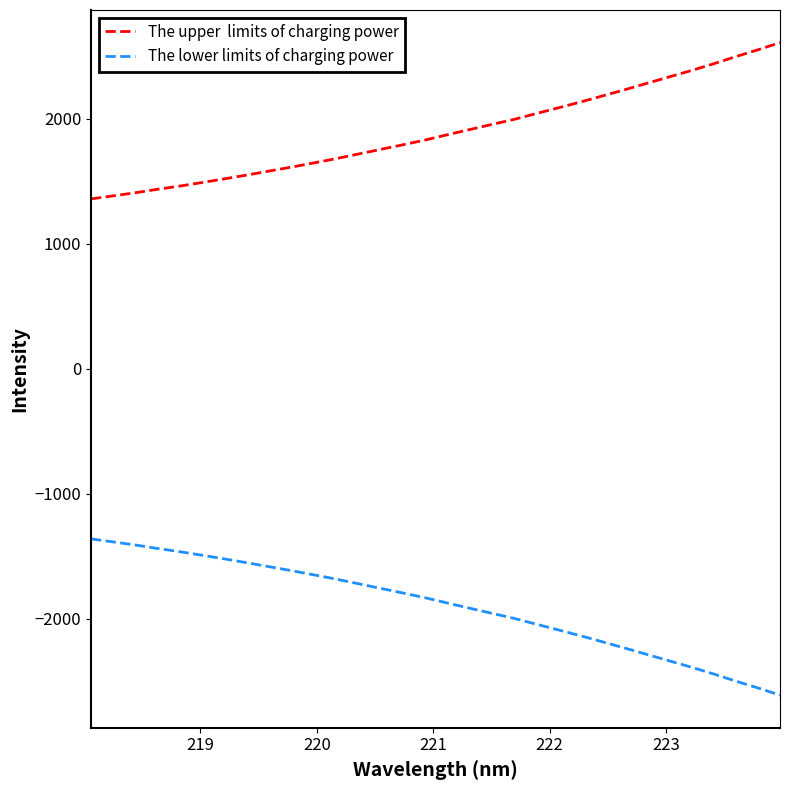

What is the greatest value displayed?

2608.9